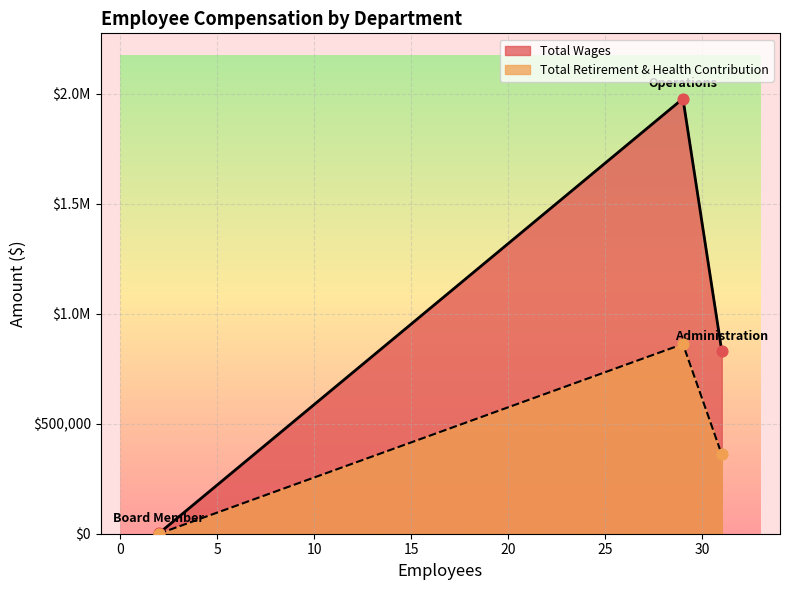

Which series has the largest total across all categories?

Total Wages